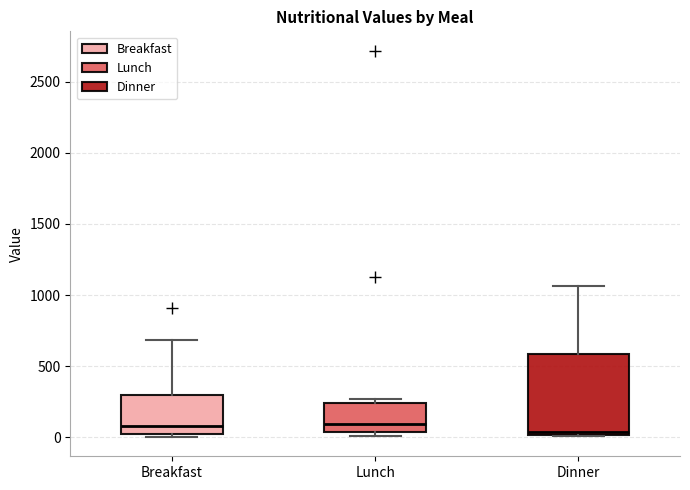

Reading left to right, read every box against the y-axis: the position of its median line, the range the box covers, and the ends of its whiskers. The values are not printed on the chart, so give them approximately, as read against the axis.

Breakfast: median 100, box 0 to 300, whiskers 0 (just below the box's lower edge) to 700
Lunch: median 100, box 50 to 250, whiskers 0 to 250 (just above the box's upper edge)
Dinner: median 50, box 0 to 600, whiskers 0 to 1050